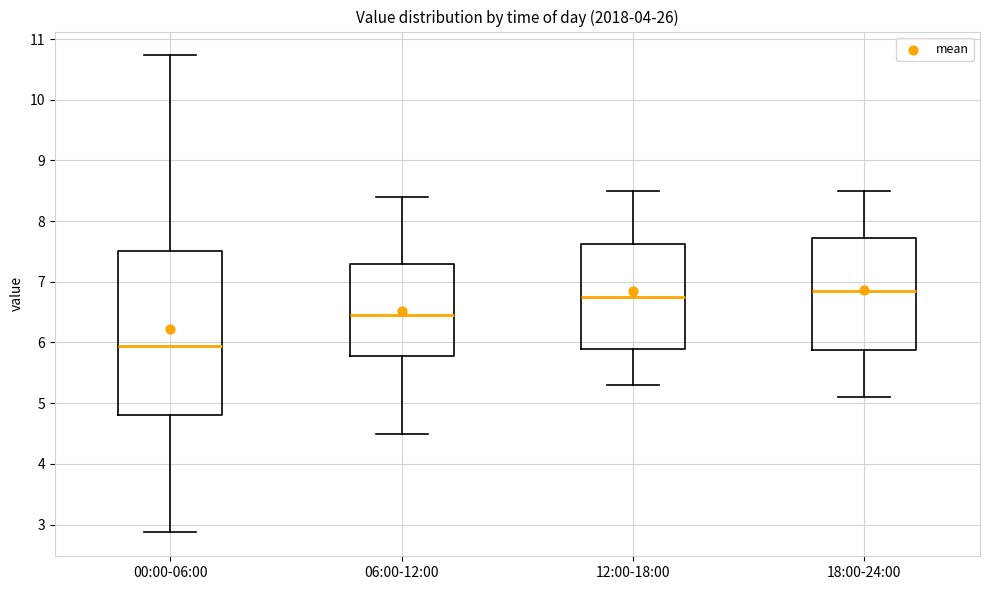

Reading left to right, transcribe this box plot: for each box, give where its median line is, the range the box spans, and where its two whiskers end, as read against the y-axis. The values are not printed on the chart, so give them approximately, as read against the axis.

00:00-06:00: median 6.0, box 4.8 to 7.5, whiskers 2.9 to 10.7
06:00-12:00: median 6.5, box 5.8 to 7.3, whiskers 4.5 to 8.4
12:00-18:00: median 6.8, box 5.9 to 7.6, whiskers 5.3 to 8.5
18:00-24:00: median 6.9, box 5.9 to 7.7, whiskers 5.1 to 8.5